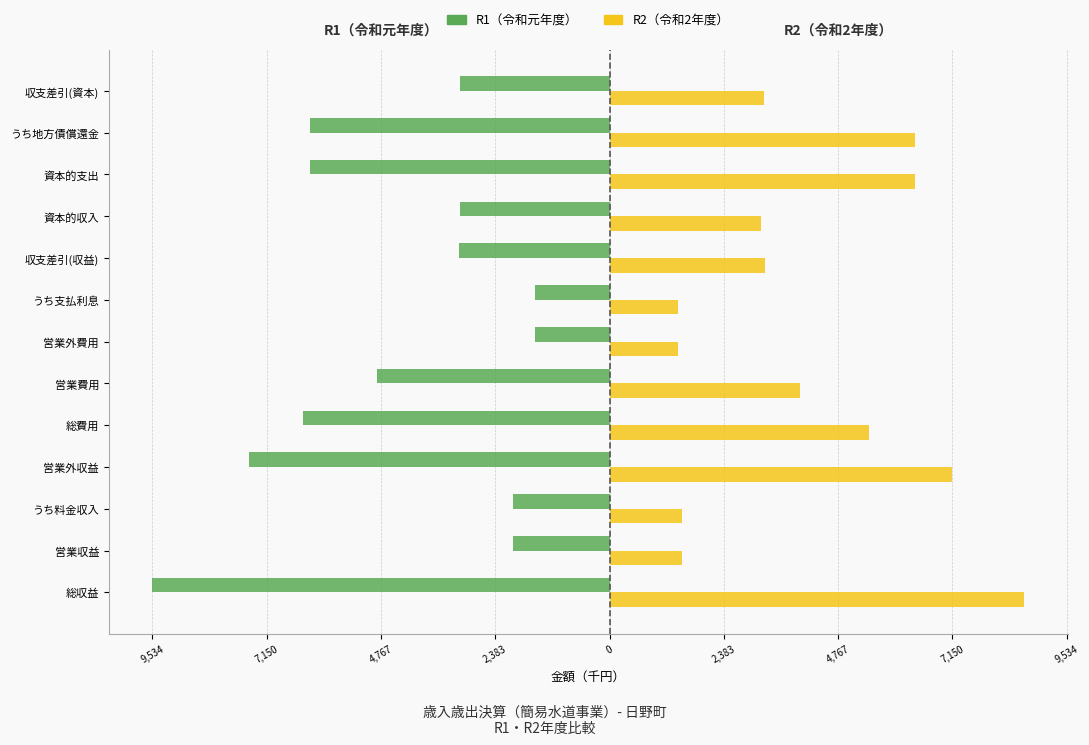

What are all the series names shown in the legend?

R1（令和元年度）, R2（令和2年度）